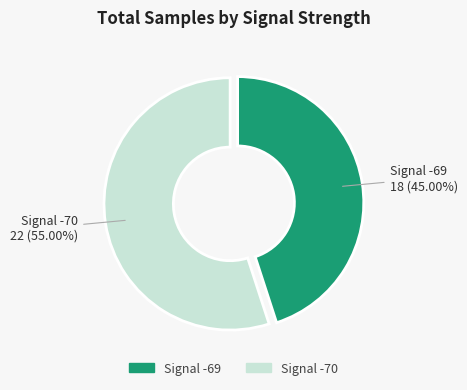

Does any single category account for the majority?

Yes